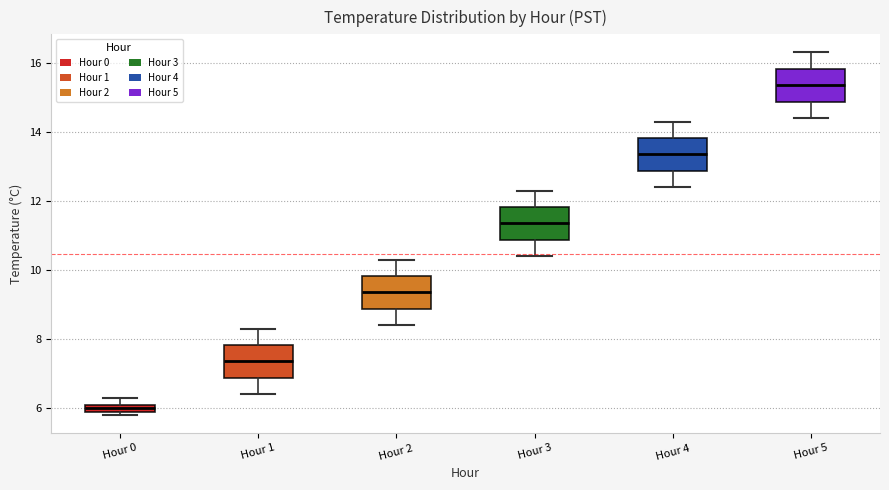

Where does the lower whisker of the box for Hour 4 end on the y-axis? The values are not printed on the chart, so give them approximately, as read against the axis.

12.4